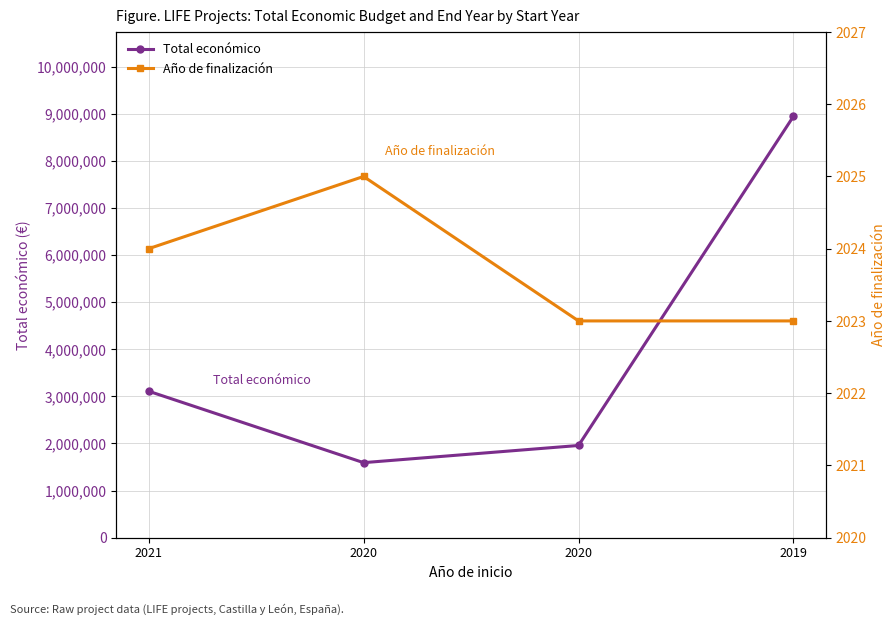

At which label does Total económico first exceed 3108400?

2019